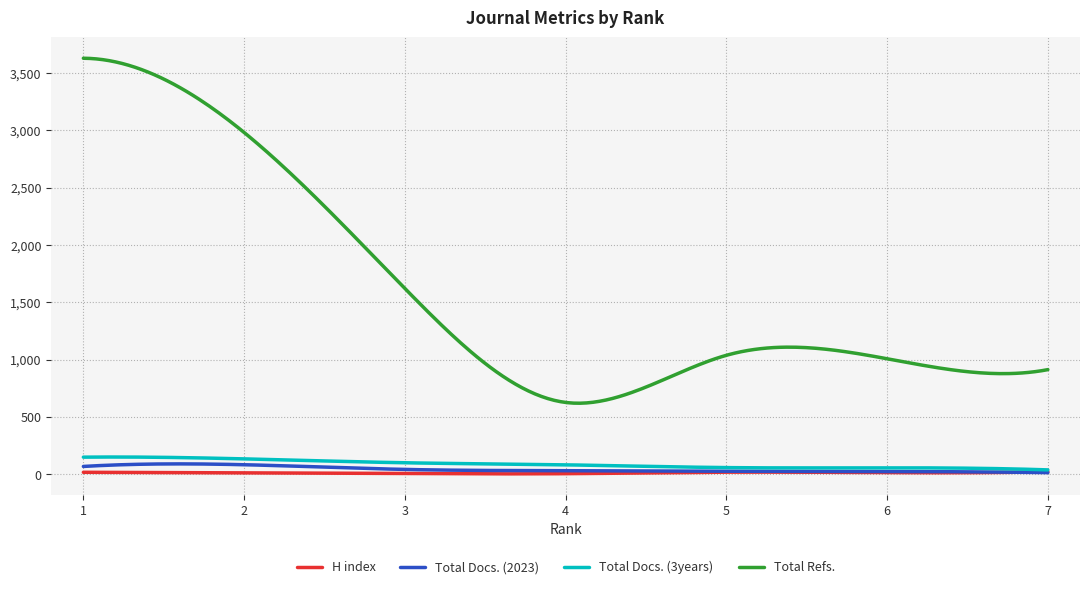

What is the maximum value for Total Docs. (2023)?

91.3